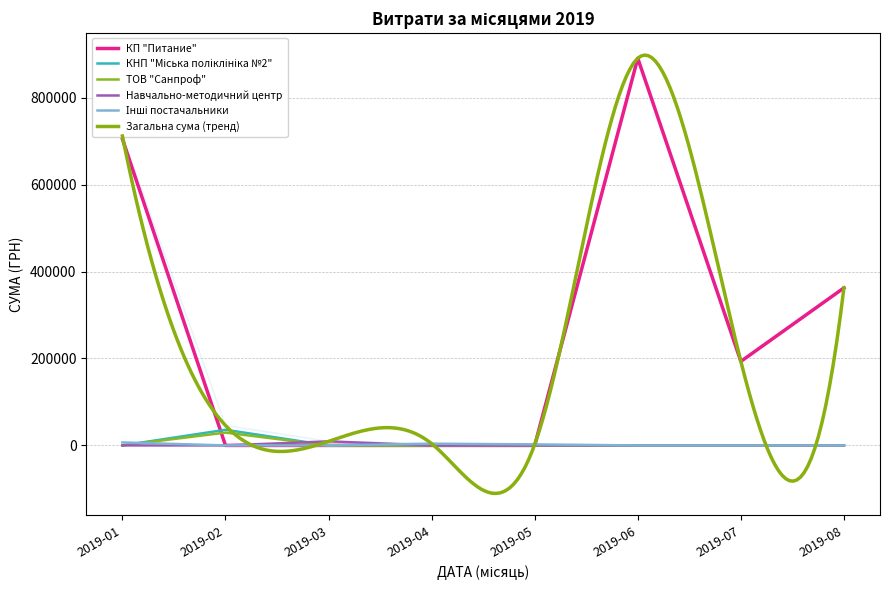

What is the sum of the values at 6 and 25?

4863.9